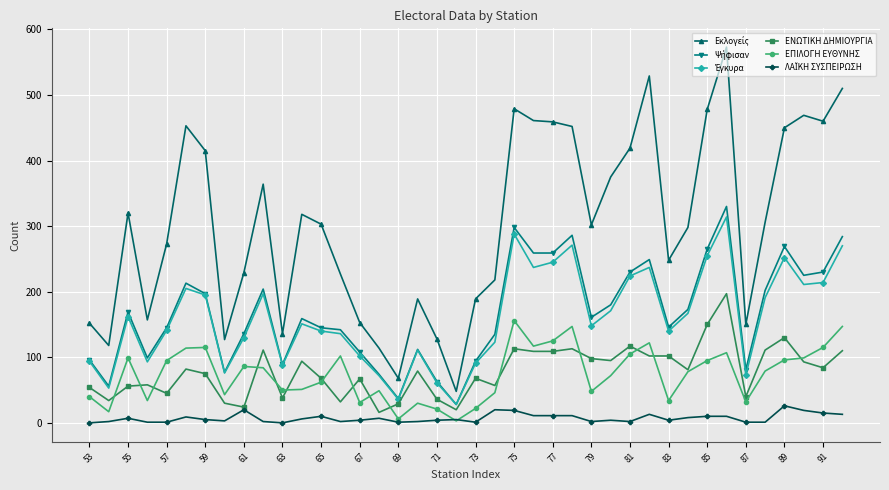

What is the maximum value shown in the chart?

573